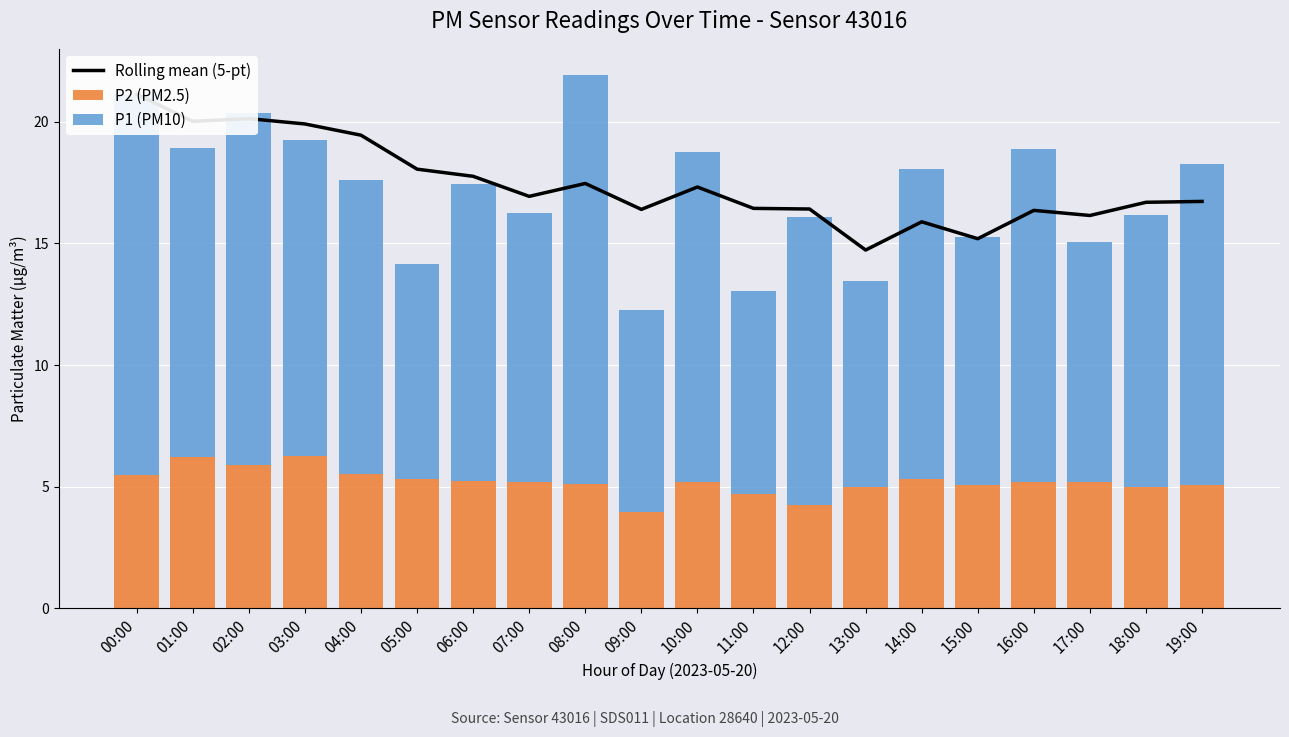

How many groups of bars are there?

20